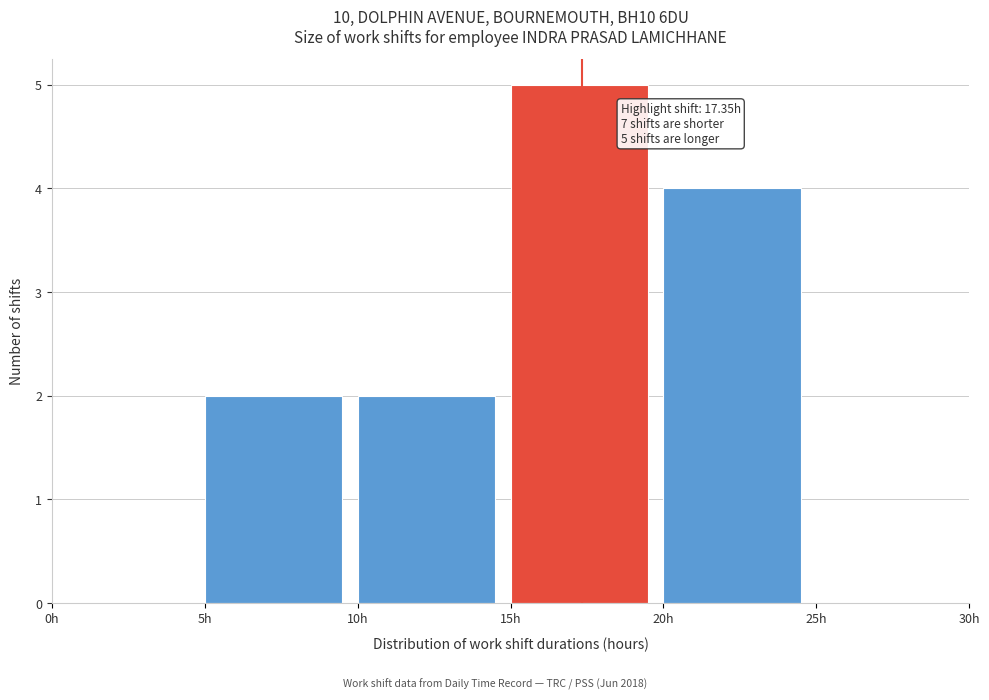

Over which range of the x-axis is the bar tallest?

15 to 20